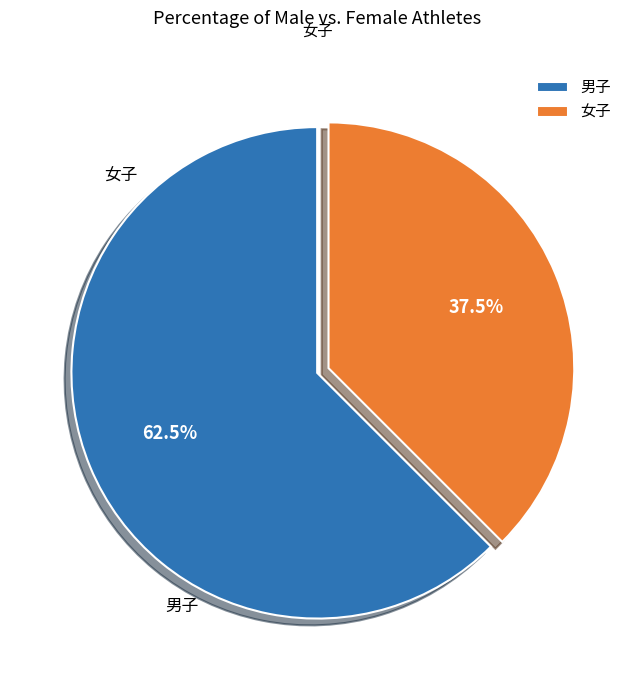

Which category accounts for the majority?

男子